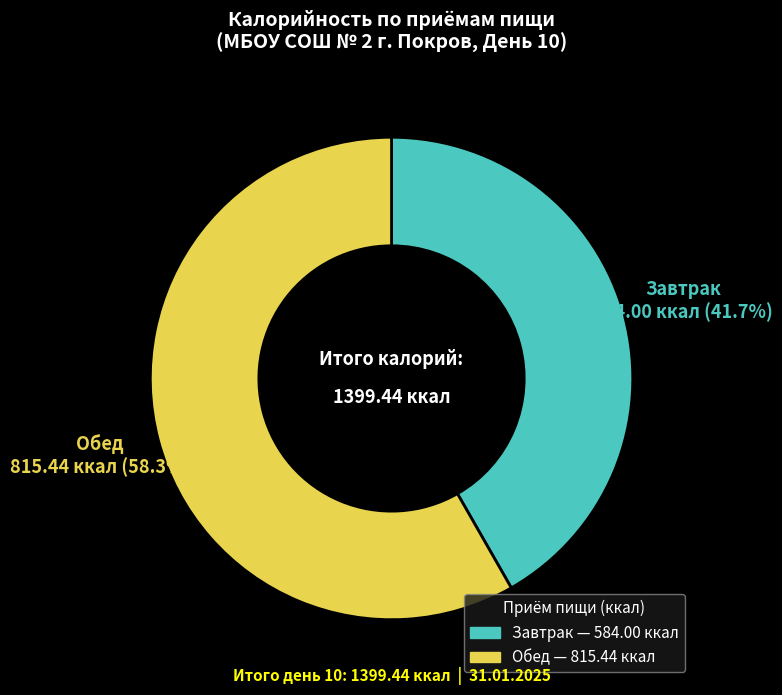

Is there any slice that represents more than half of the pie?

Yes